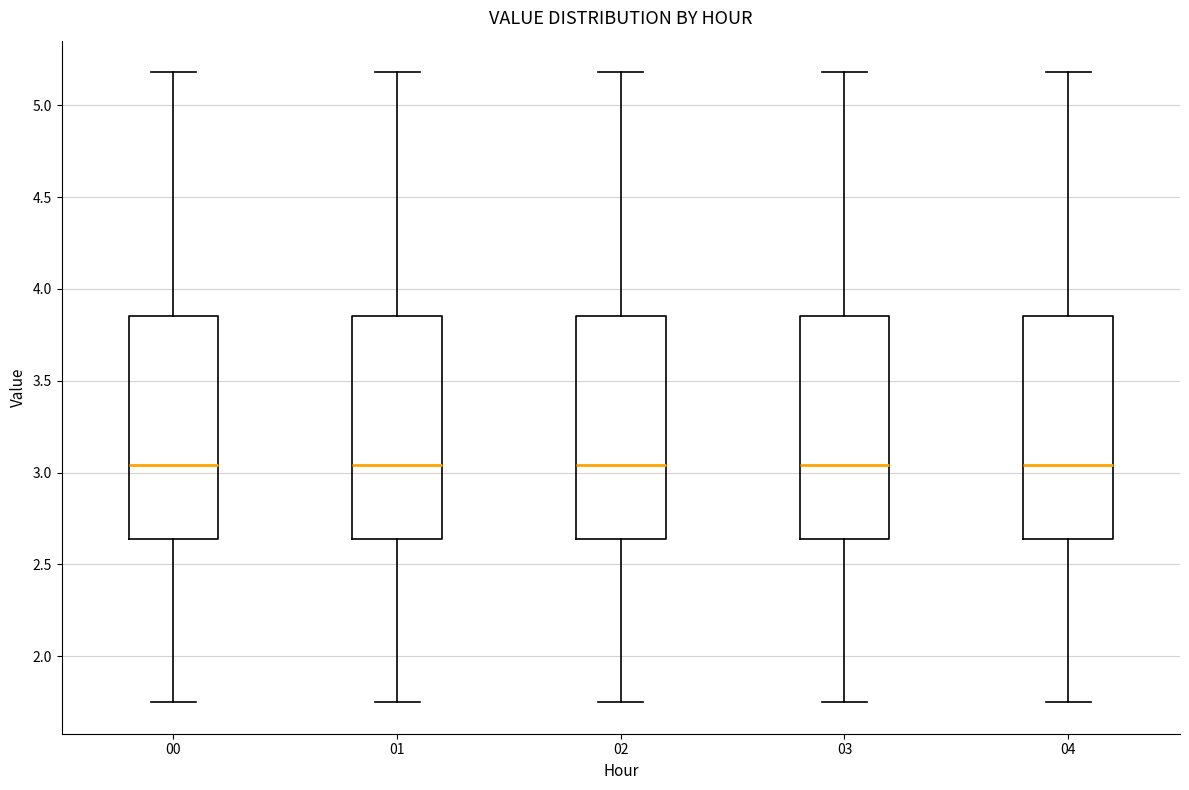

Where is the lower edge of the box at x = 00 on the y-axis? The values are not printed on the chart, so give them approximately, as read against the axis.

2.65